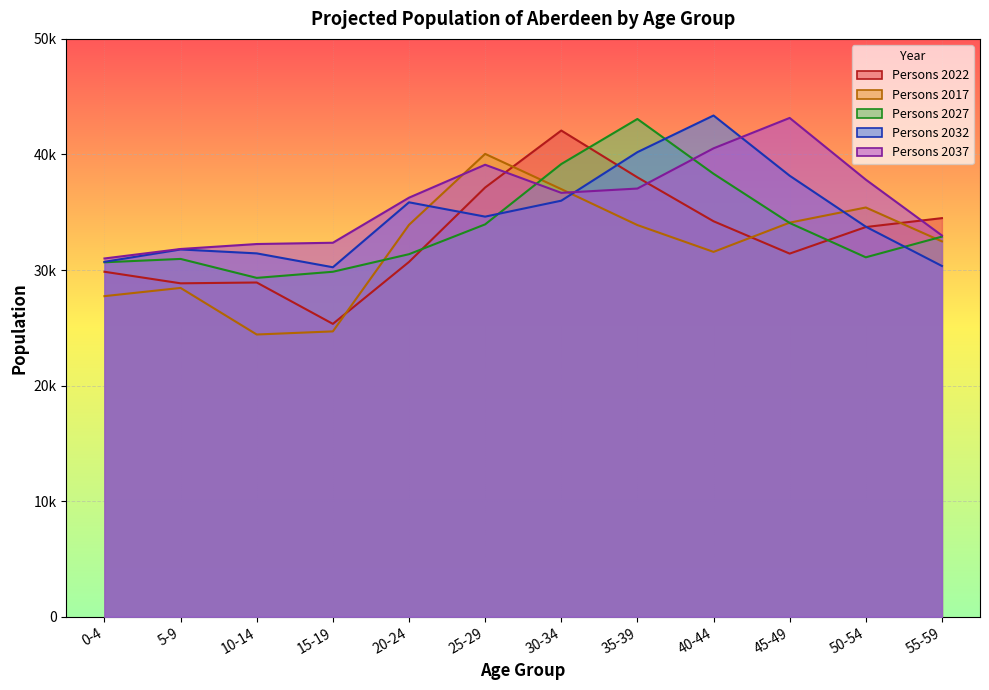

Count the number of data series in this chart.

5